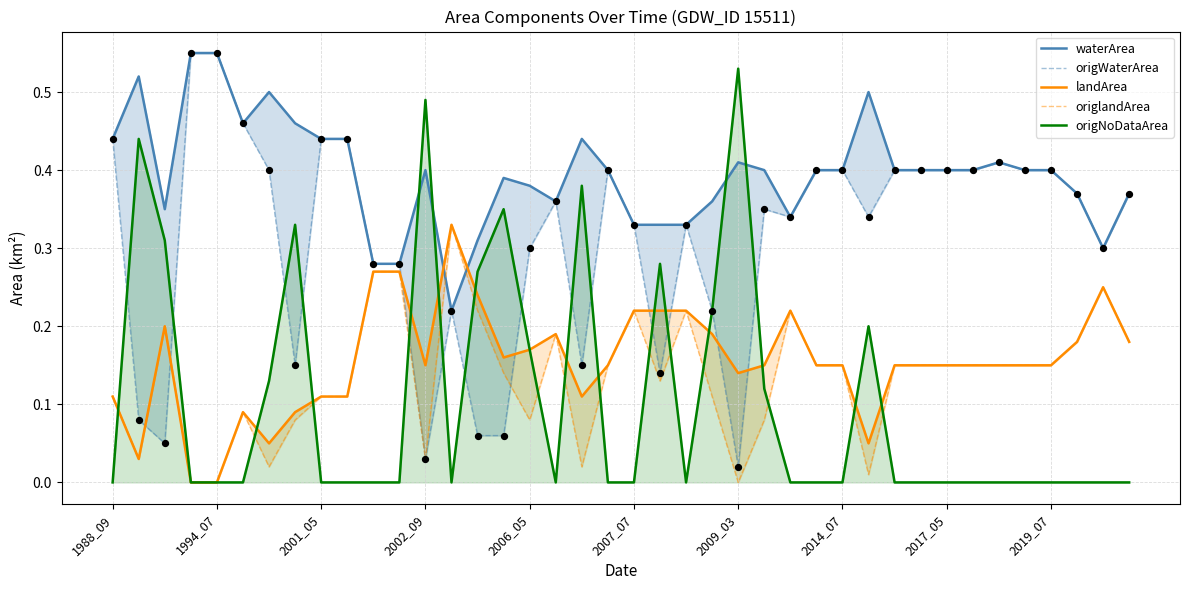

What are all the series names shown in the legend?

waterArea, origWaterArea, landArea, origlandArea, origNoDataArea